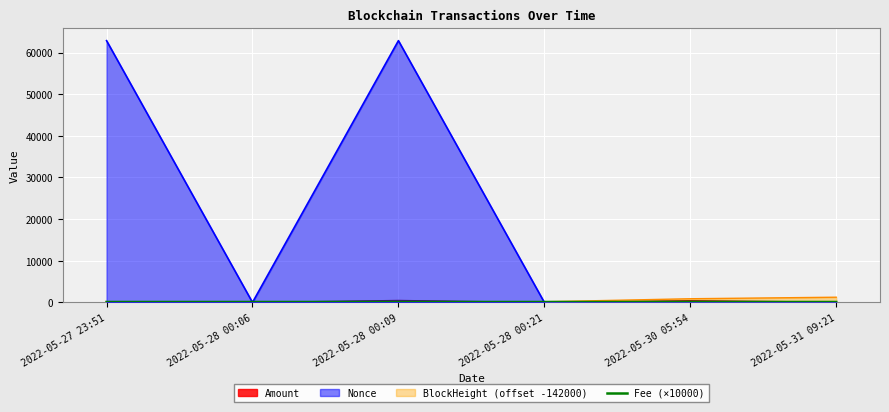

True or false: the data shows 147 at 2022-05-27 23:51.

False